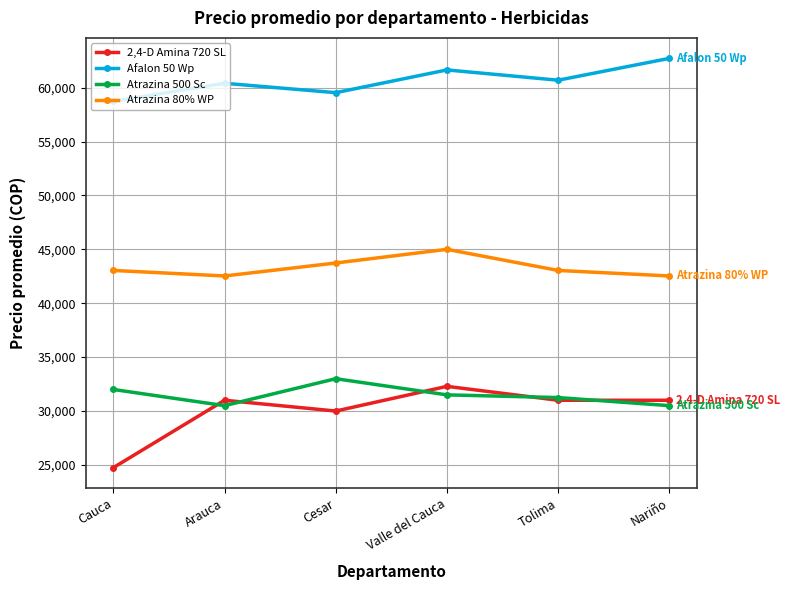

How many interior local peaks does the Atrazina 80% WP series have?

1